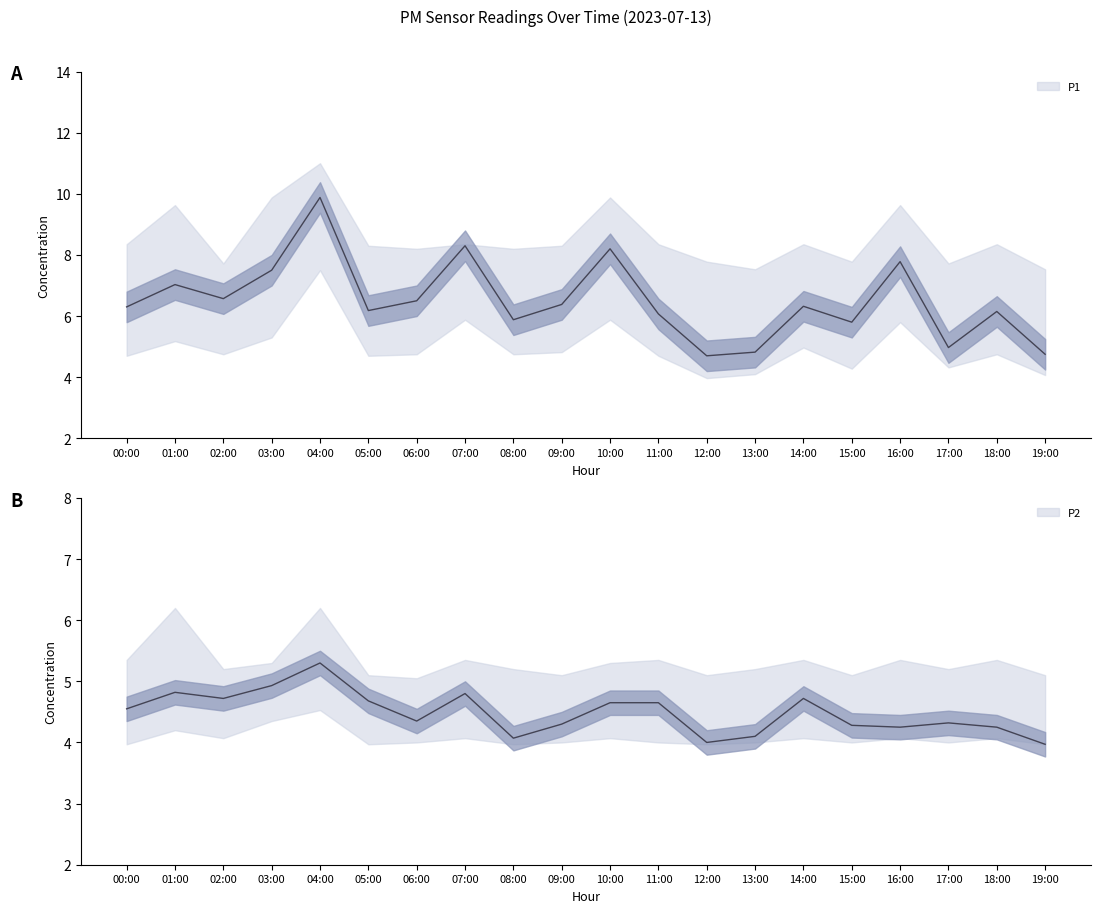

Reading left to right, transcribe all the data shown in this chart.

P1: 00:00=6.3	01:00=7.0	02:00=6.6	03:00=7.5	04:00=9.9	05:00=6.2	06:00=6.5	07:00=8.3	08:00=5.9	09:00=6.4	10:00=8.2	11:00=6.1	12:00=4.7	13:00=4.8	14:00=6.3	15:00=5.8	16:00=7.8	17:00=5.0	18:00=6.2	19:00=4.8
P2: 00:00=4.5	01:00=4.8	02:00=4.7	03:00=4.9	04:00=5.3	05:00=4.7	06:00=4.3	07:00=4.8	08:00=4.1	09:00=4.3	10:00=4.7	11:00=4.7	12:00=4.0	13:00=4.1	14:00=4.7	15:00=4.3	16:00=4.2	17:00=4.3	18:00=4.2	19:00=4.0